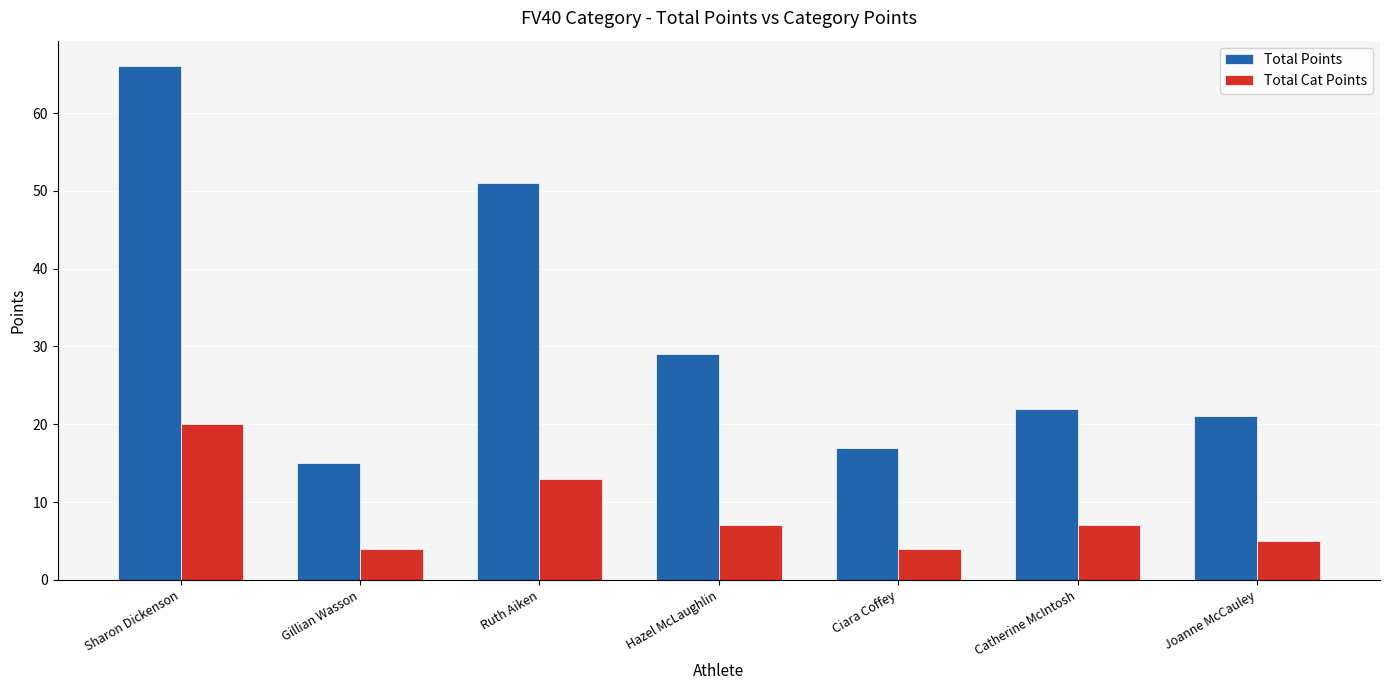

Is it true that Total Cat Points equals 7 at Catherine McIntosh?

True